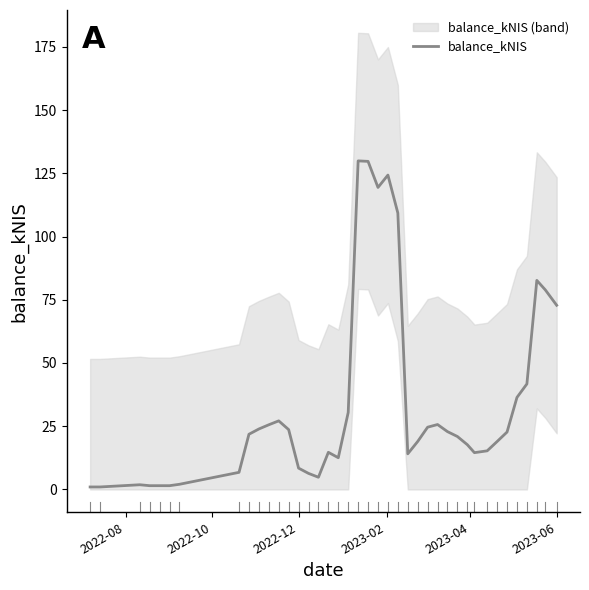

Where is balance_kNIS nearest to the value 65?

2023-06